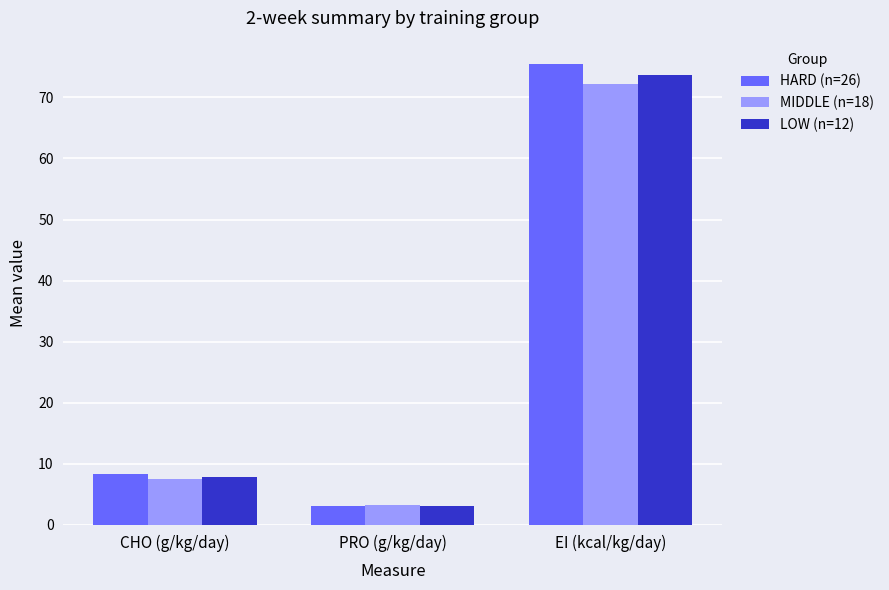

What is the difference between the maximum and second lowest values in the LOW (n=12) series?

65.8